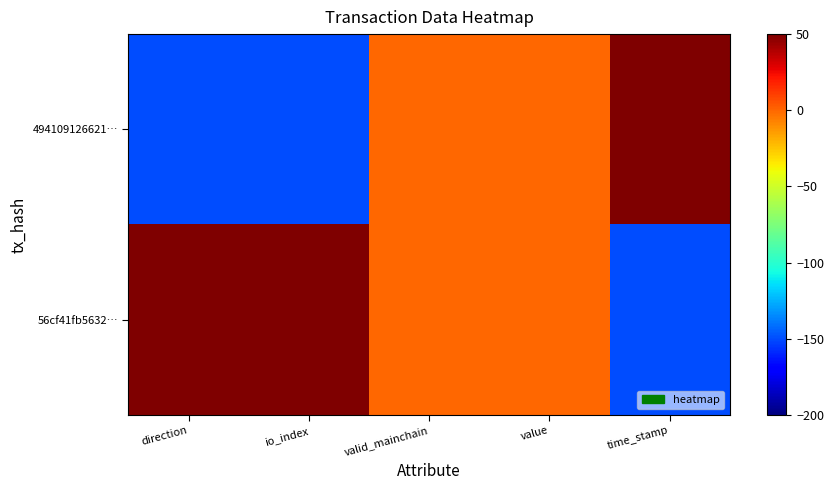

Reading right to left, what are all the values shown in this chart?

494109126621…: time_stamp=50	value=0	valid_mainchain=0	io_index=-150	direction=-150
56cf41fb5632…: time_stamp=-150	value=0	valid_mainchain=0	io_index=50	direction=50